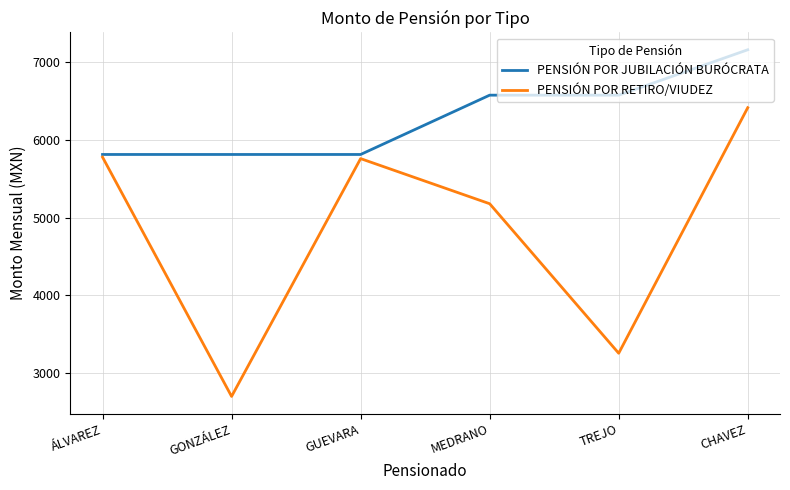

Rank the series at MEDRANO from lowest to highest value.

PENSIÓN POR RETIRO/VIUDEZ, PENSIÓN POR JUBILACIÓN BURÓCRATA